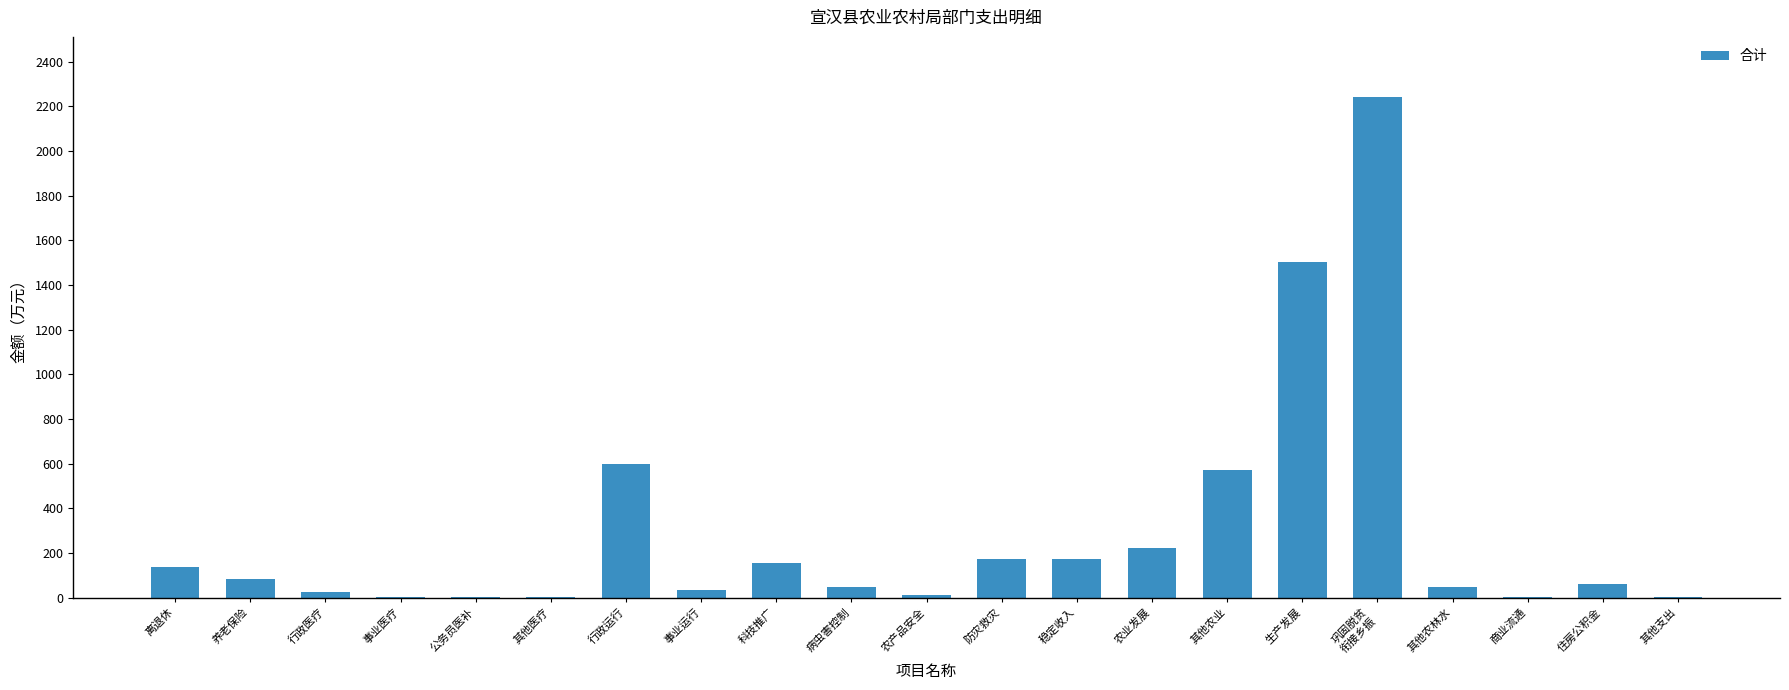

Between 其他支出 and 农业发展, which is larger?

农业发展